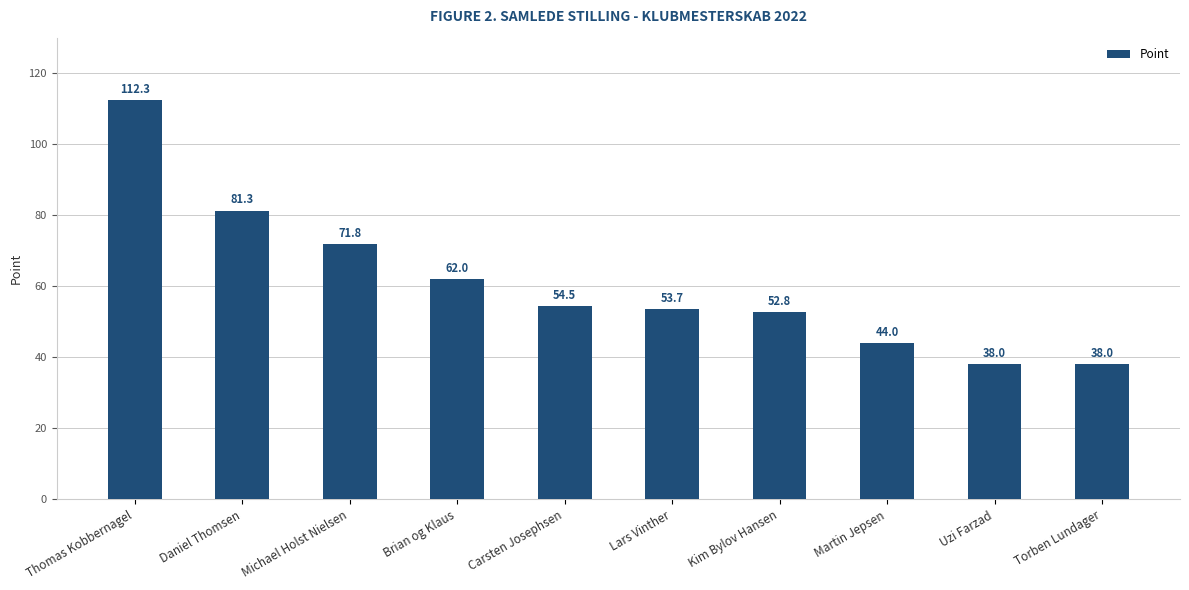

Reading left to right, transcribe all the data shown in this chart.

112.3	81.3	71.8	62.0	54.5	53.7	52.8	44.0	38.0	38.0